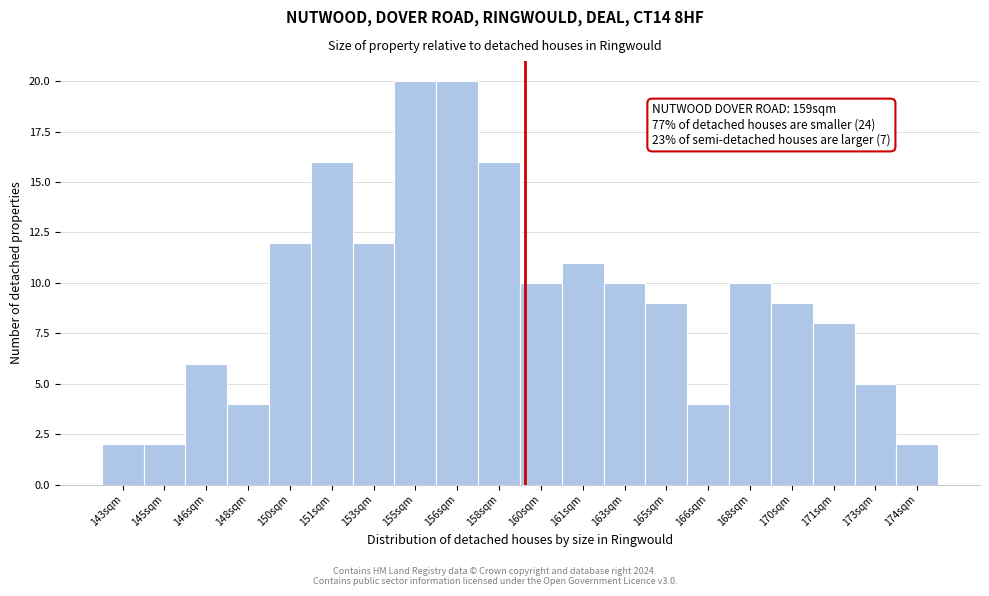

Reading left to right, what are all the values shown in this chart?

143sqm=2	145sqm=2	146sqm=6	148sqm=4	150sqm=12	151sqm=16	153sqm=12	155sqm=20	156sqm=20	158sqm=16	160sqm=10	161sqm=11	163sqm=10	165sqm=9	166sqm=4	168sqm=10	170sqm=9	171sqm=8	173sqm=5	174sqm=2